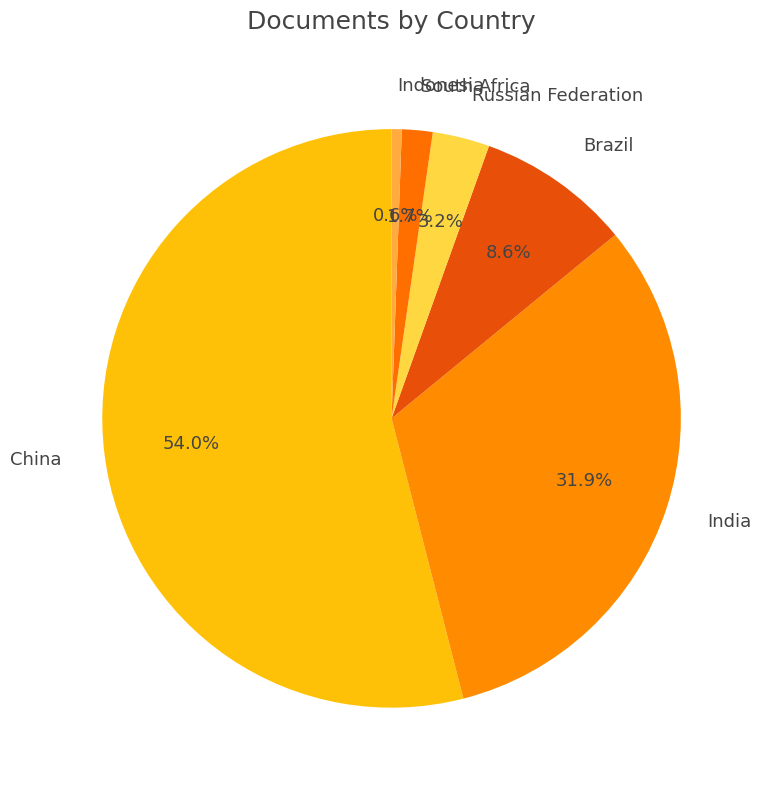

Is it true that Indonesia is 14% of the pie?

False